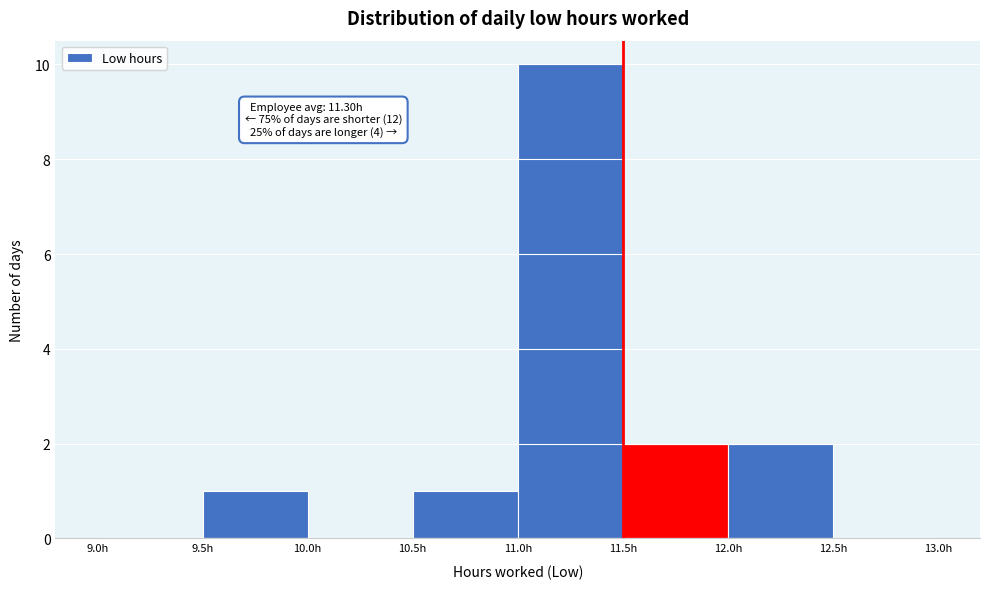

Over which range of the x-axis is the bar tallest?

11.0 to 11.5